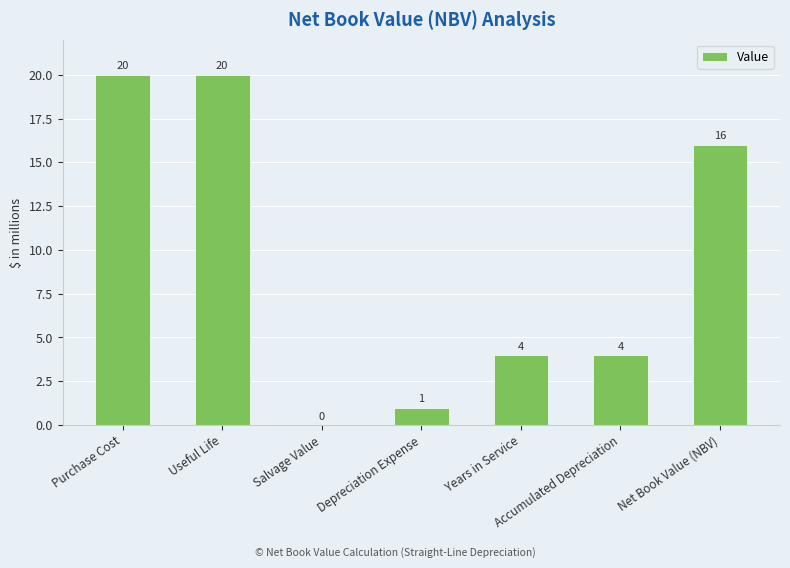

What is the greatest value displayed?

20